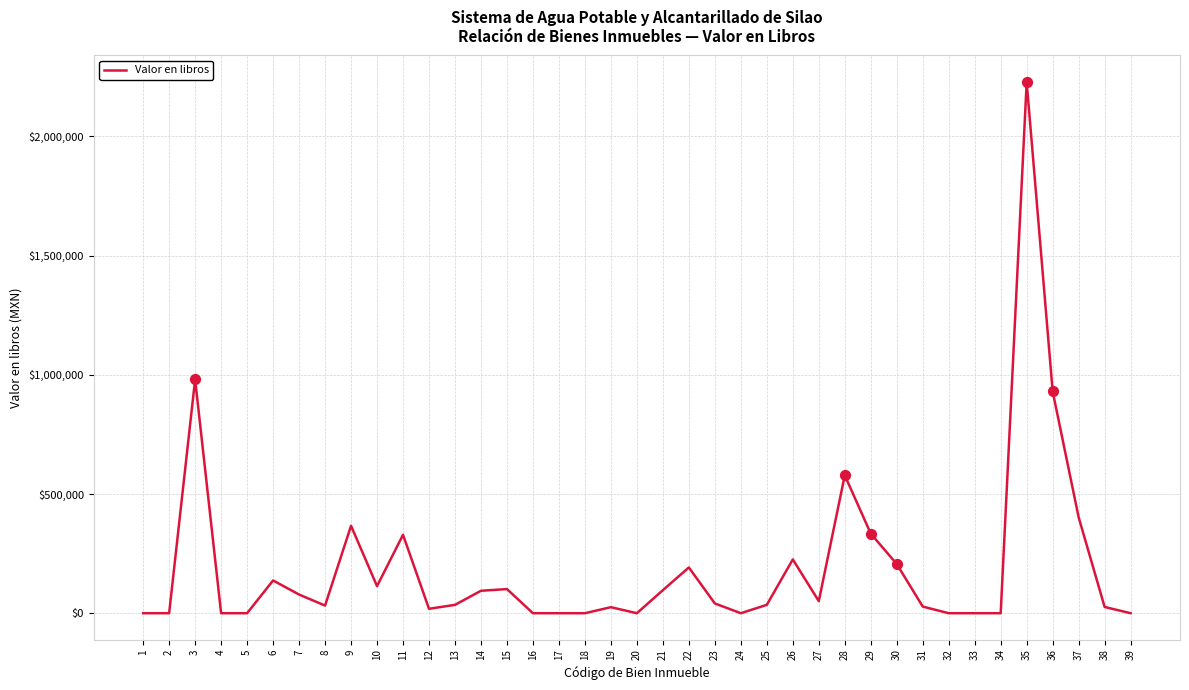

What is the change in value from 5 to 15?

+101250.0